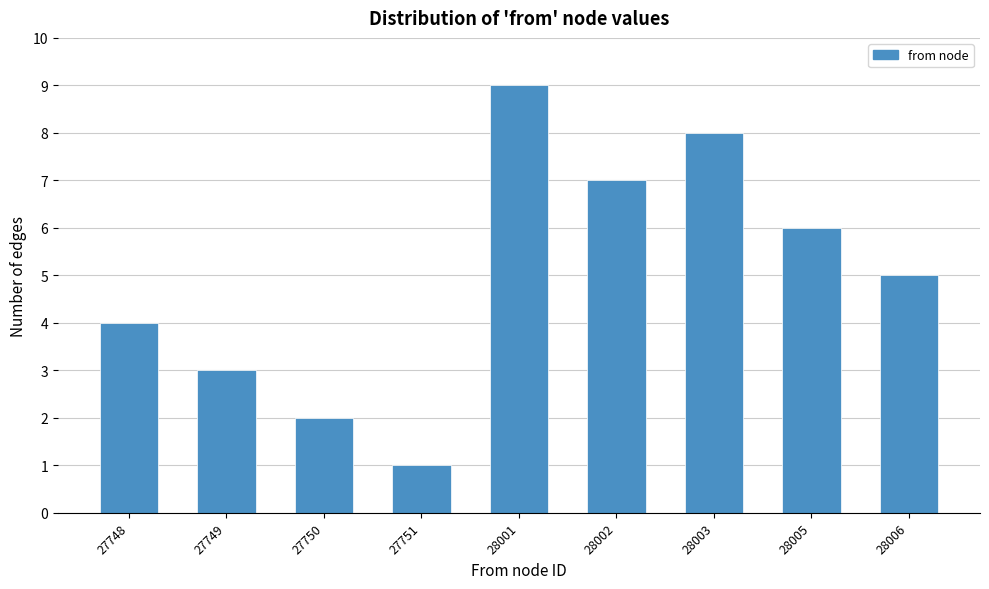

Reading right to left, list all the values displayed in this chart.

5	6	8	7	9	1	2	3	4